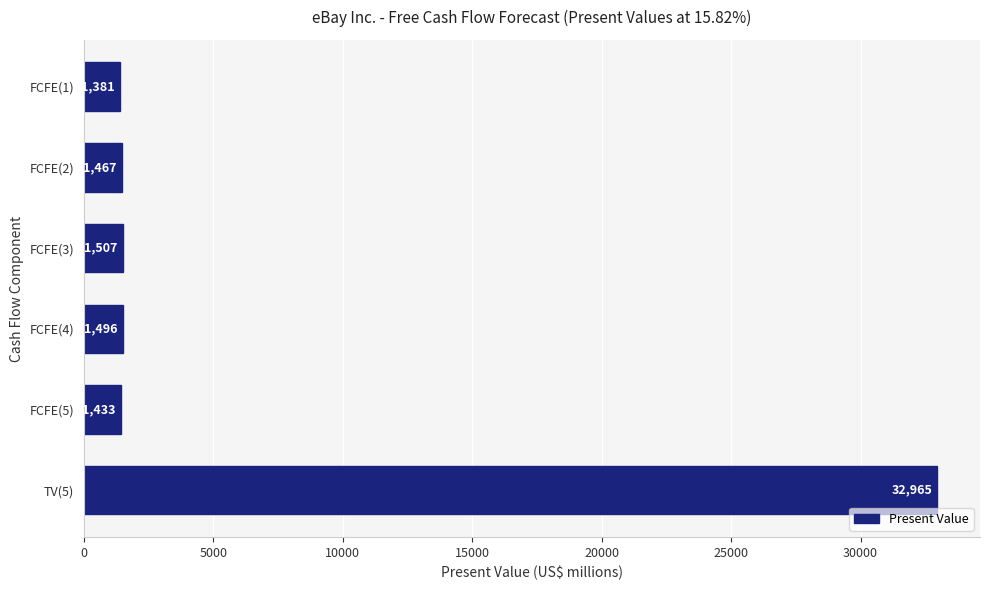

How many values are below 1496?

3